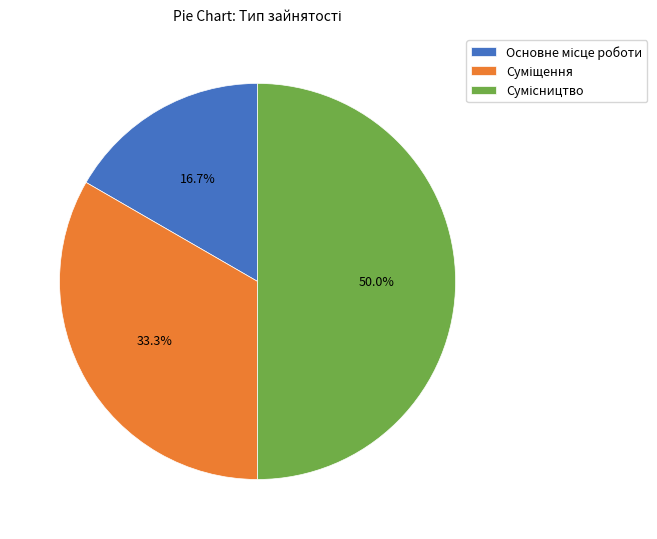

True or false: Суміщення accounts for 33% of the total.

True